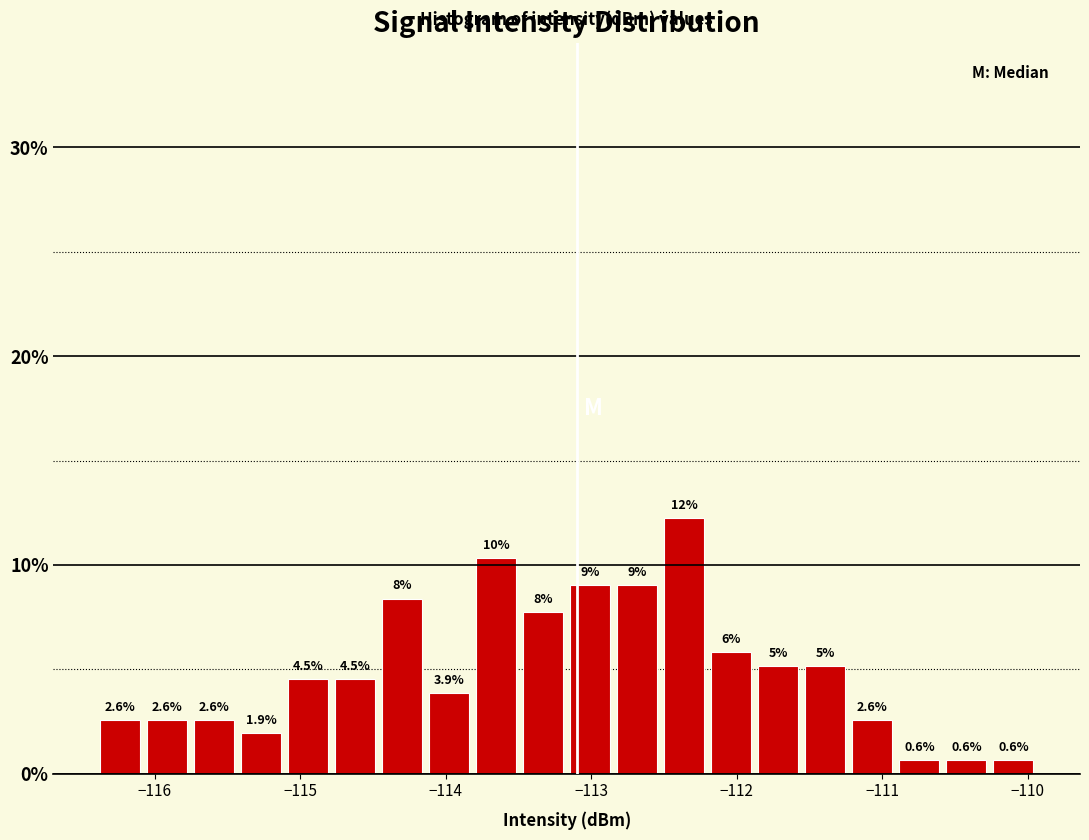

Read against the x-axis, roughly where is the centre of the tallest bar?

-112.4